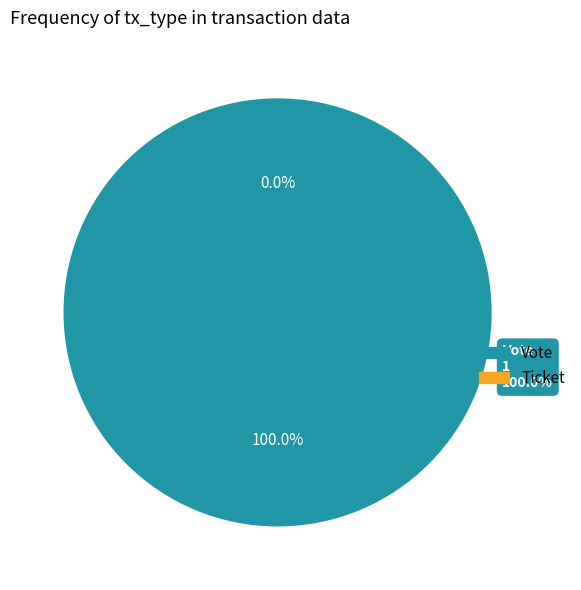

Count the number of slices in the pie.

2